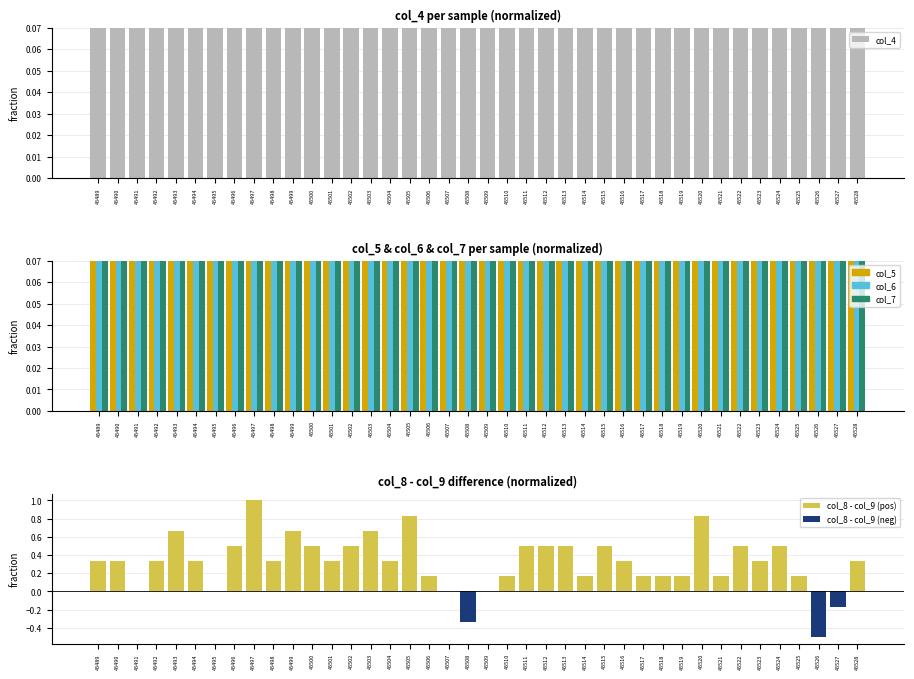

What is the difference between the maximum and minimum values in the col_5 series?

0.1